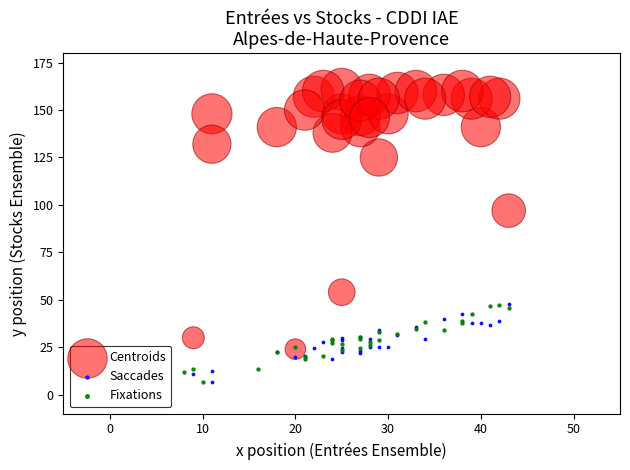

Which series has the largest Y range (max minus min)?

Centroids